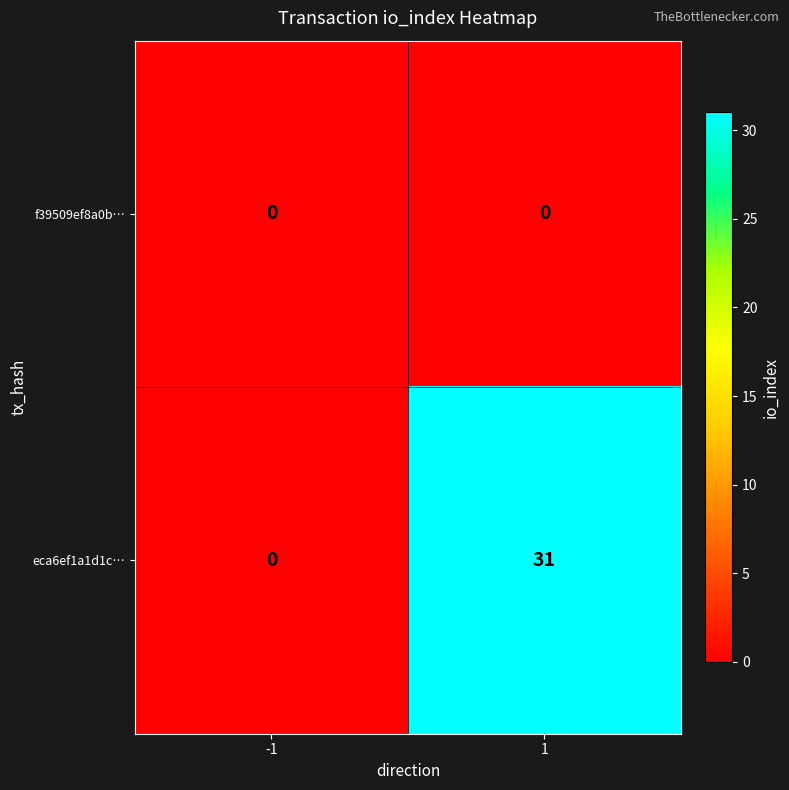

Is it true that eca6ef1a1d1c… equals 31 at 1?

True